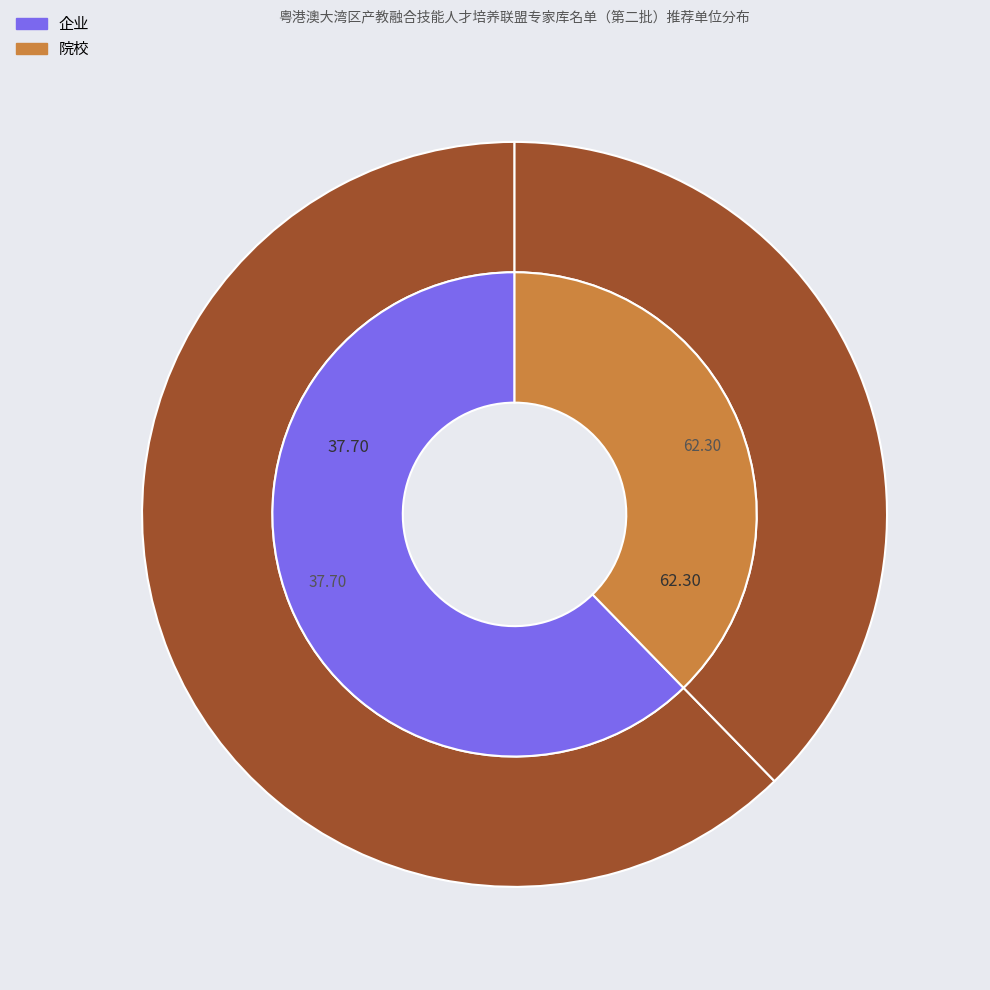

The 企业 slice represents 48% of the pie. True or false?

False